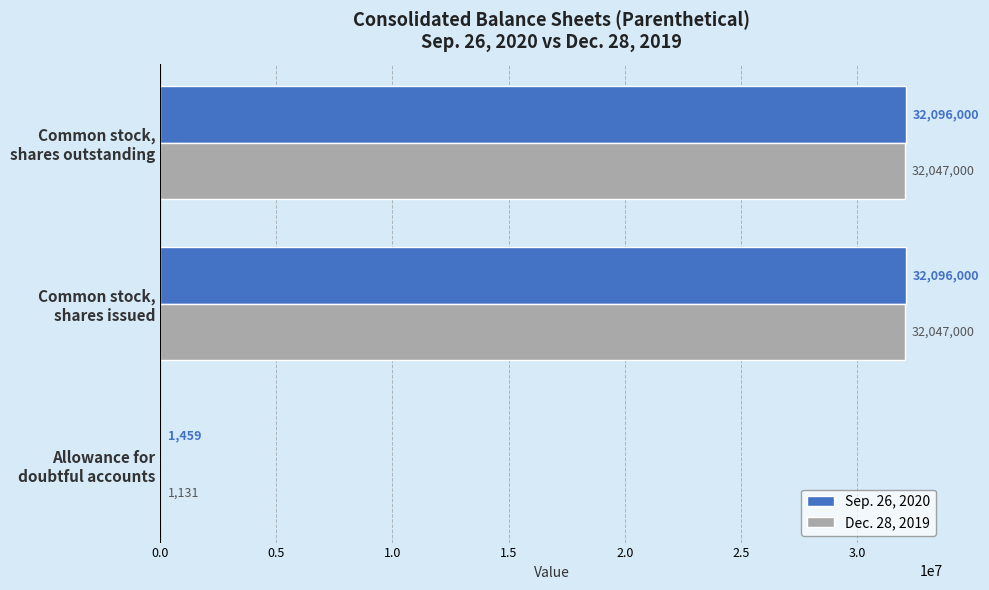

Which series has the largest total across all categories?

Sep. 26, 2020